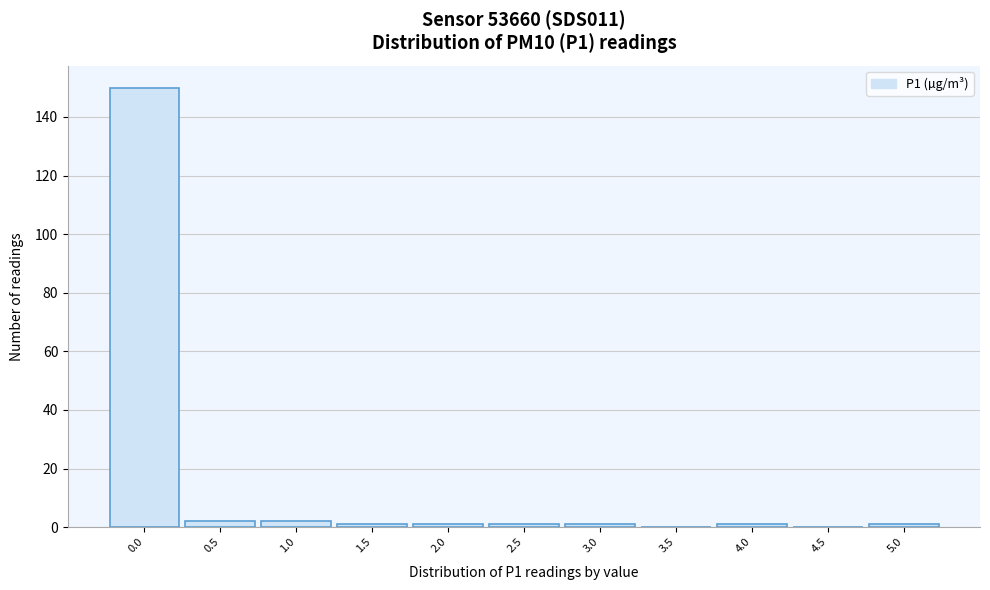

Reading left to right, list all the values displayed in this chart.

0.0=150	0.5=2	1.0=2	1.5=1	2.0=1	2.5=1	3.0=1	3.5=0	4.0=1	4.5=0	5.0=1